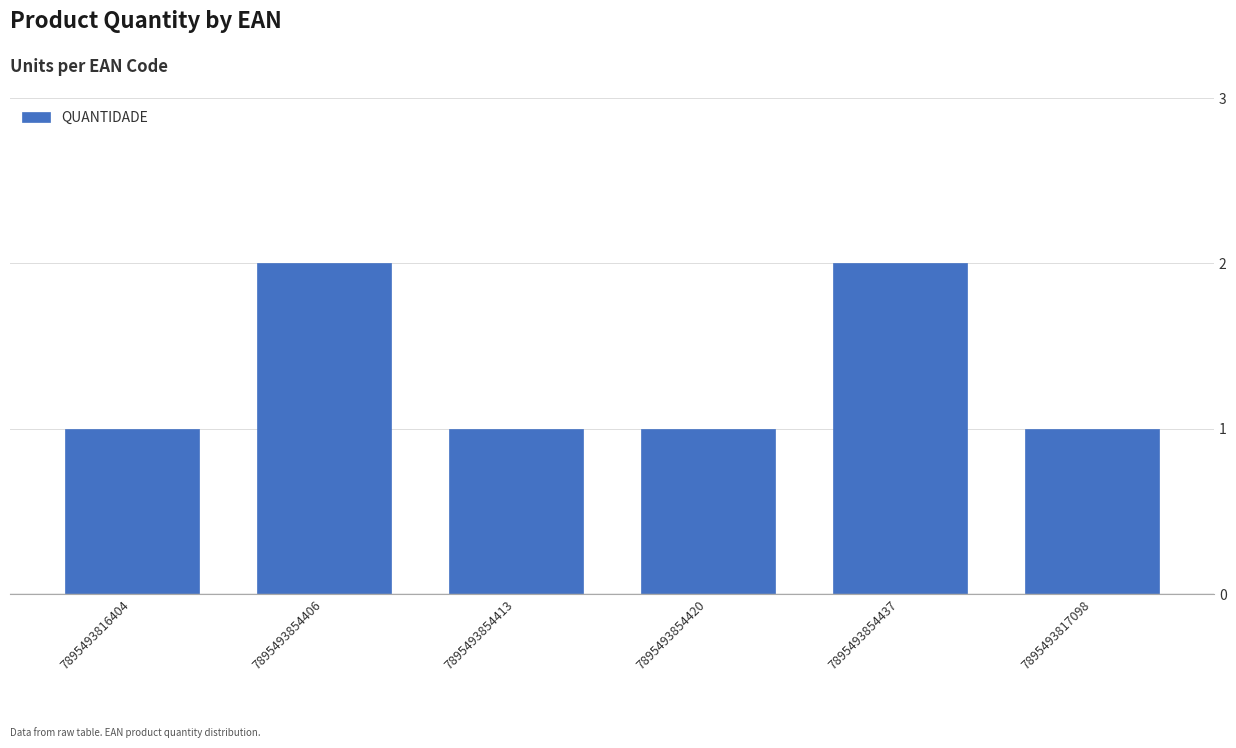

Are the bars grouped side by side (vs. stacked)?

No